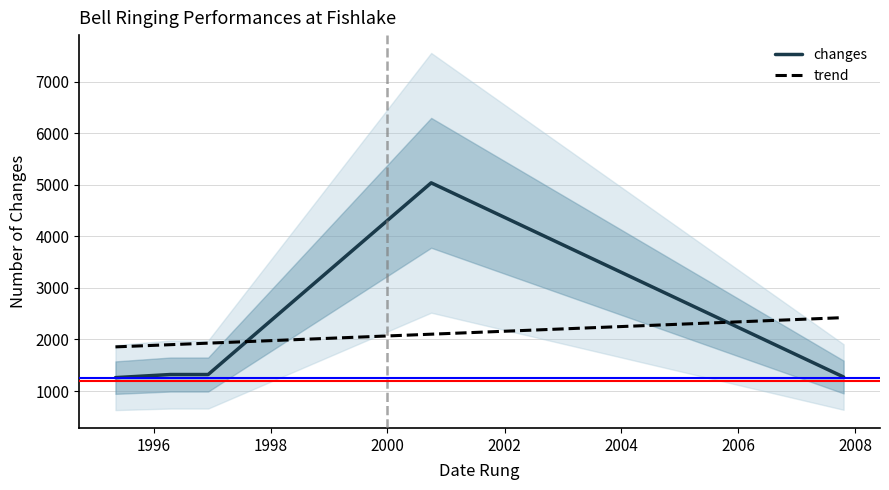

How many lines are shown in the chart?

2